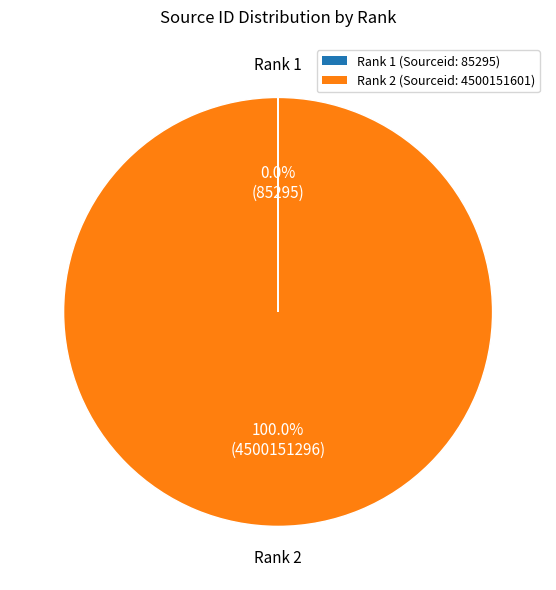

Is there any slice that represents more than half of the pie?

Yes